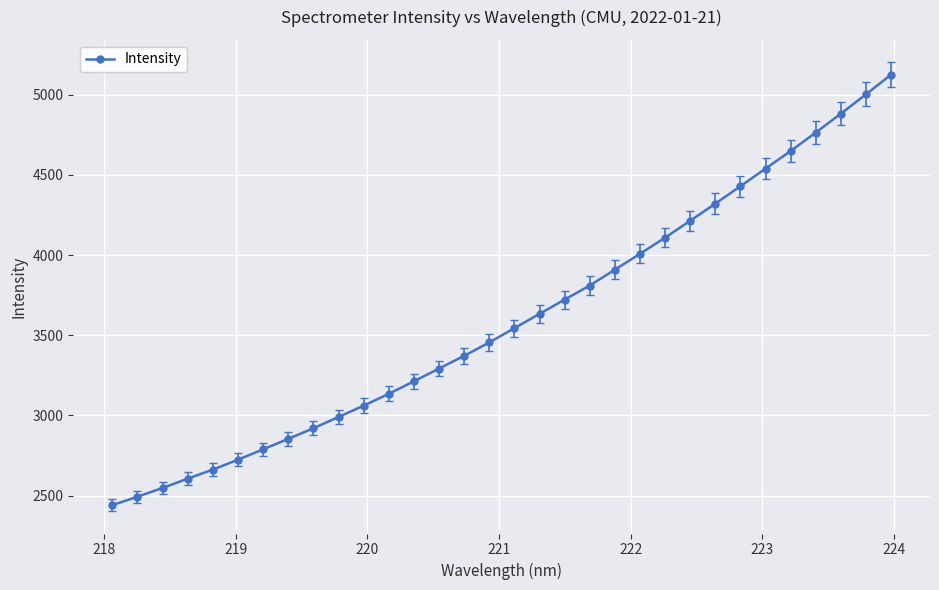

What is the average value?

3600.4